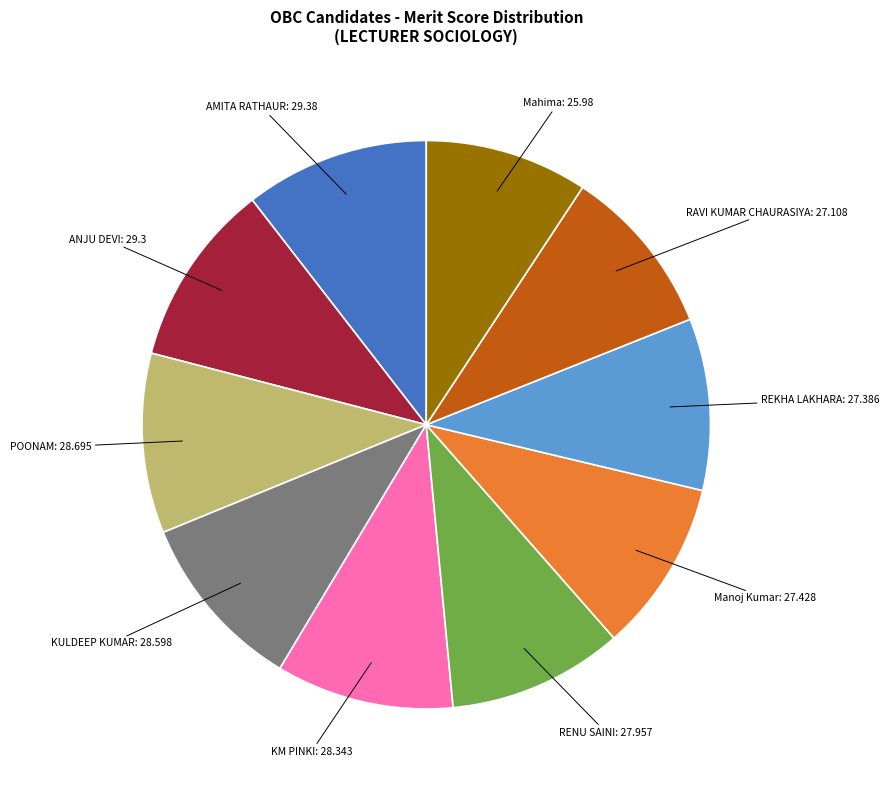

Is there any slice that represents more than half of the pie?

No